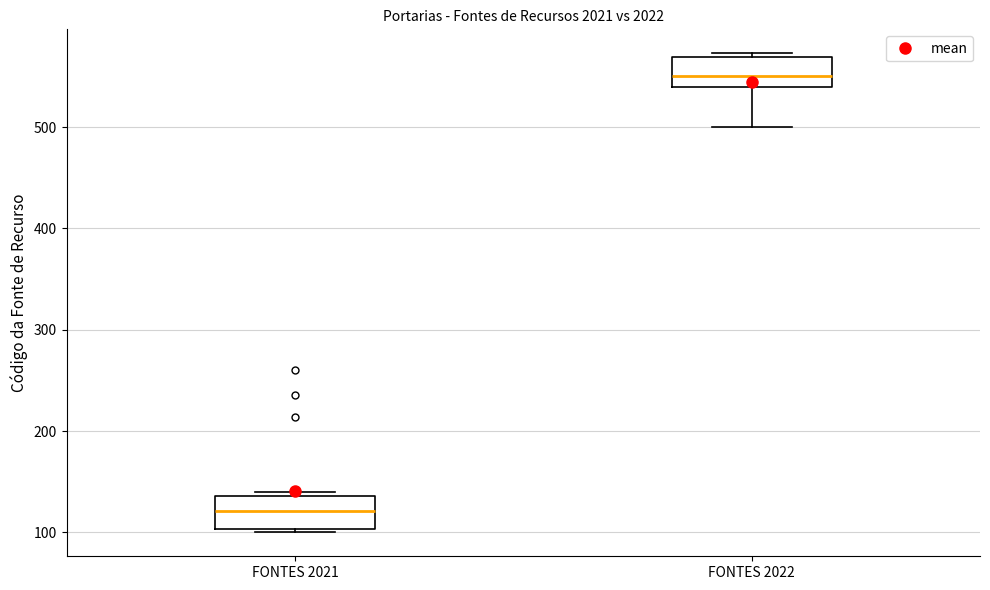

Reading left to right, transcribe this box plot: for each box, give where its median line is, the range the box spans, and where its two whiskers end, as read against the y-axis. The values are not printed on the chart, so give them approximately, as read against the axis.

FONTES 2021: median 120, box 100 to 140, whiskers 100 (just below the box's lower edge) to 140 (just above the box's upper edge)
FONTES 2022: median 550, box 540 to 570, whiskers 500 to 570 (just above the box's upper edge)